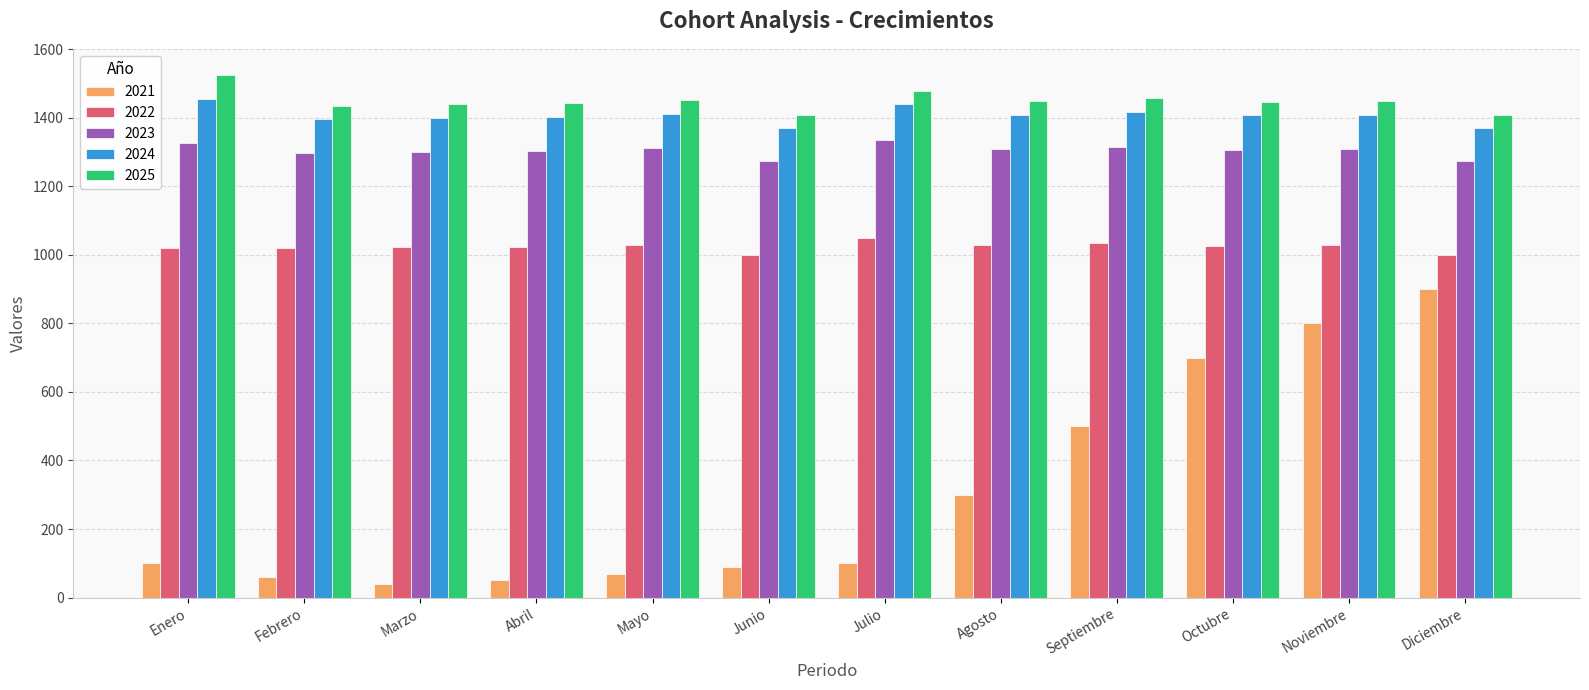

Are the bars grouped side by side (vs. stacked)?

Yes